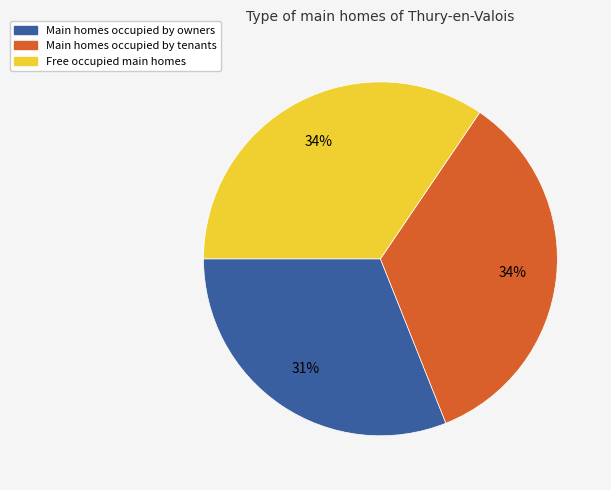

Do Main homes occupied by tenants and Main homes occupied by owners together represent more than half of the pie?

Yes